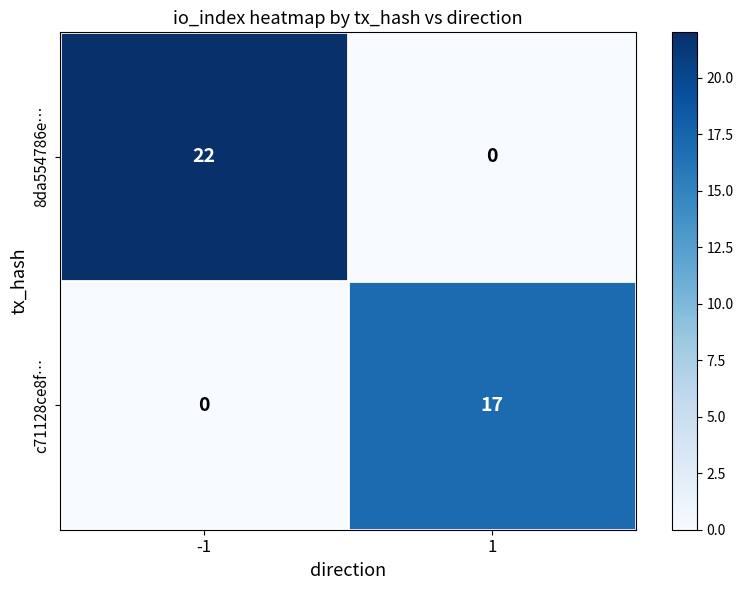

Reading left to right, transcribe all the data shown in this chart.

8da554786e…: 22	0
c71128ce8f…: 0	17